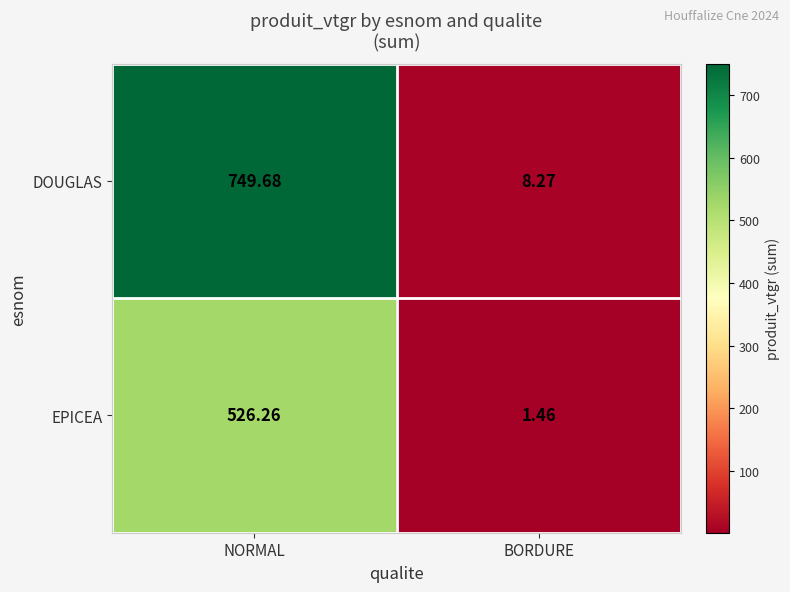

Where does the EPICEA series first go above 526?

NORMAL